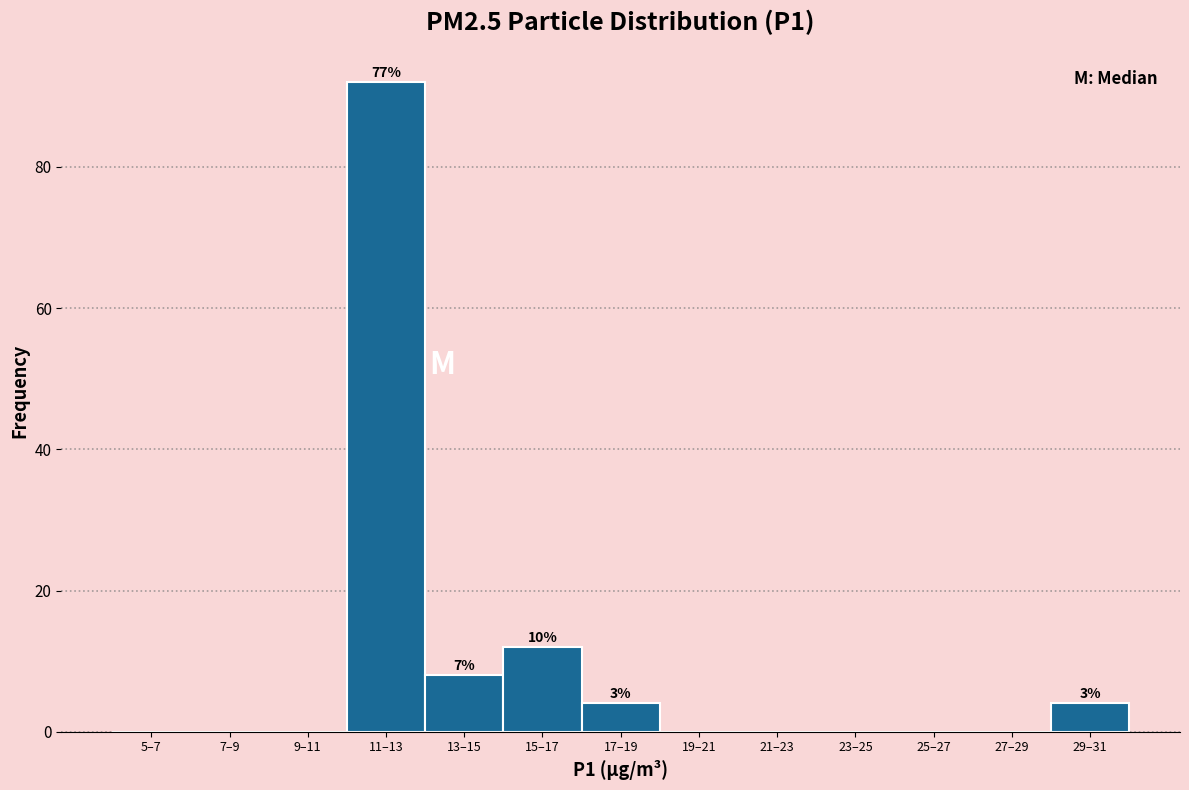

Reading left to right, transcribe all the data shown in this chart.

5–7=0	7–9=0	9–11=0	11–13=92	13–15=8	15–17=12	17–19=4	19–21=0	21–23=0	23–25=0	25–27=0	27–29=0	29–31=4